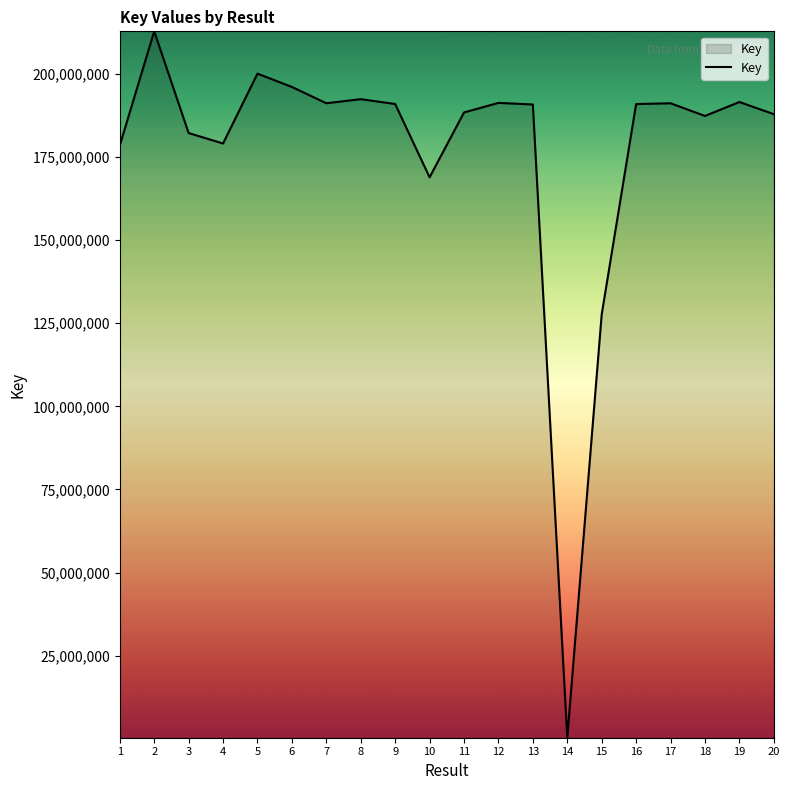

At which category does the data reach its first local valley?

4